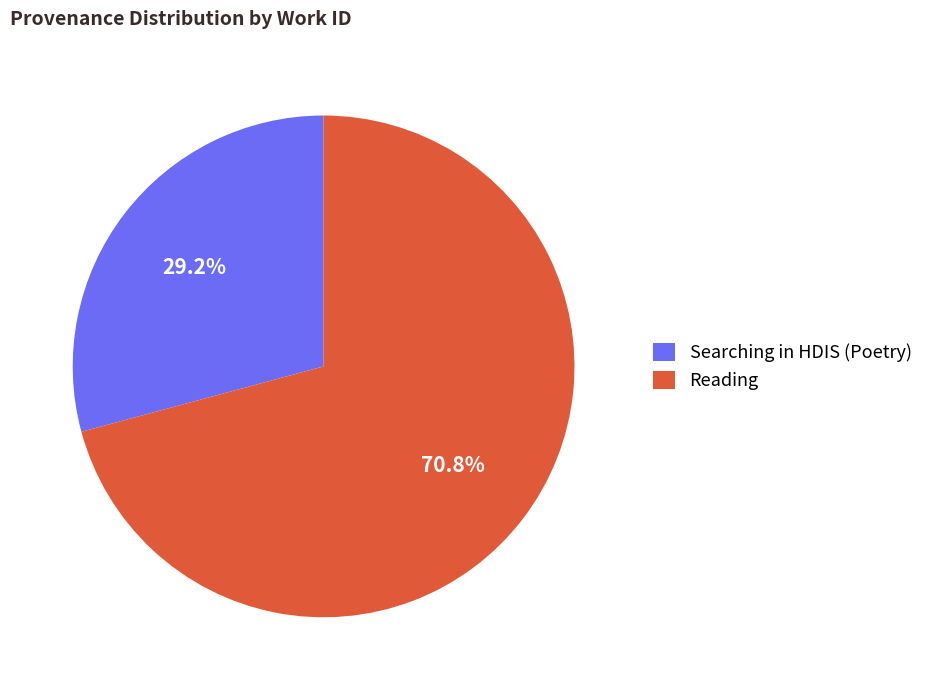

True or false: Reading accounts for 85% of the total.

False